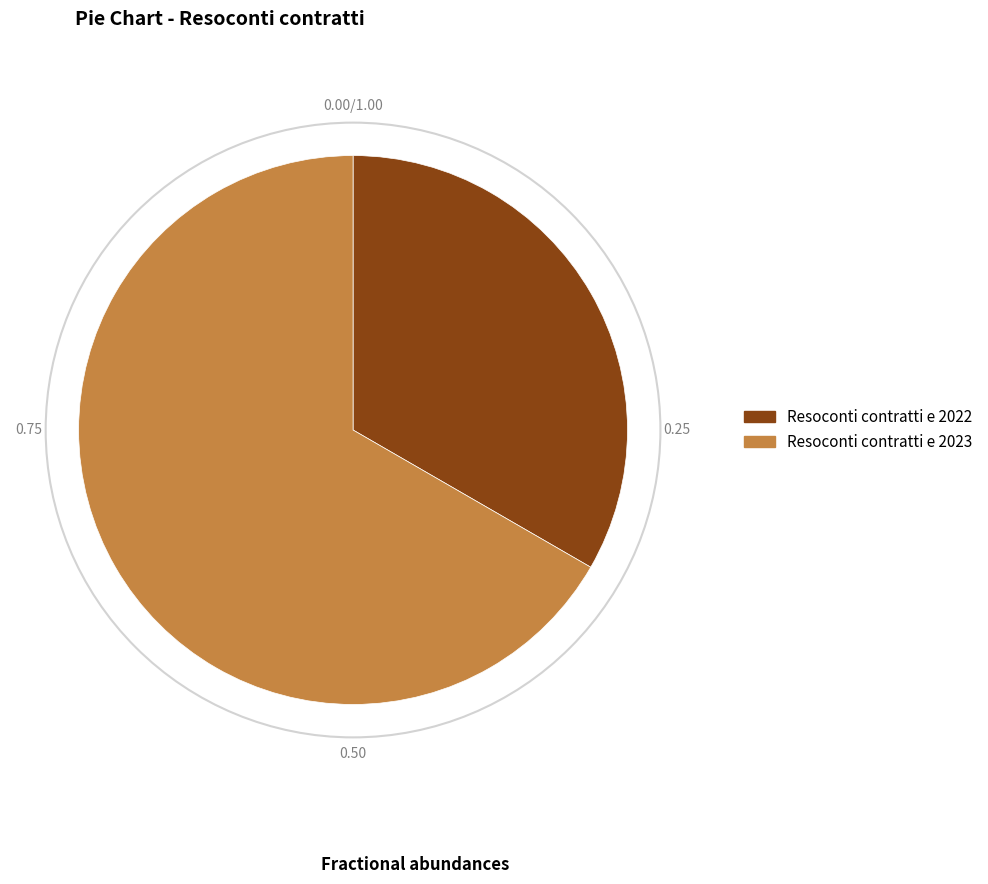

Which slice represents more than half of the pie?

Resoconti contratti e 2023